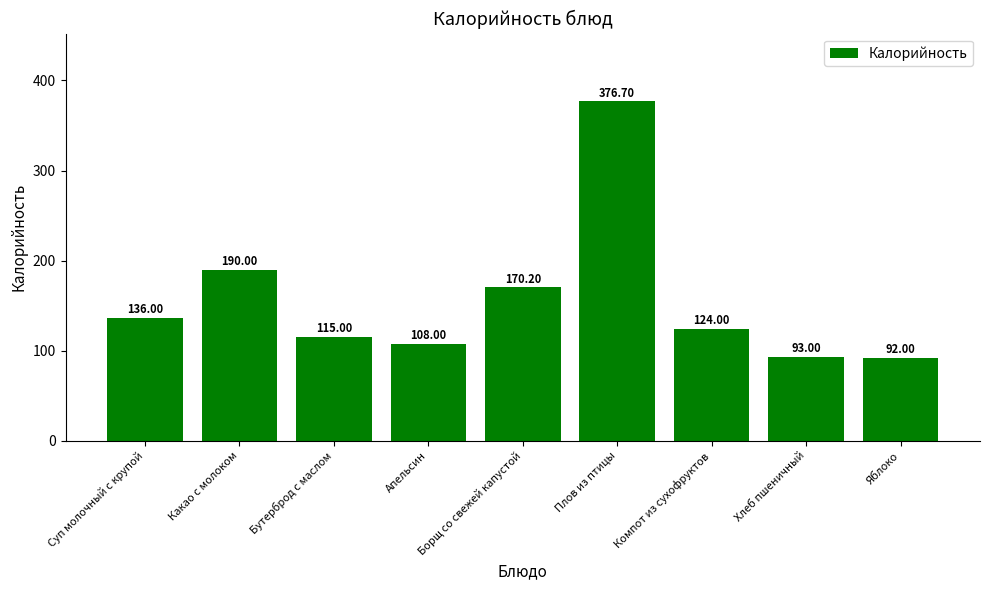

The value at Бутерброд с маслом is 50.7. True or false?

False